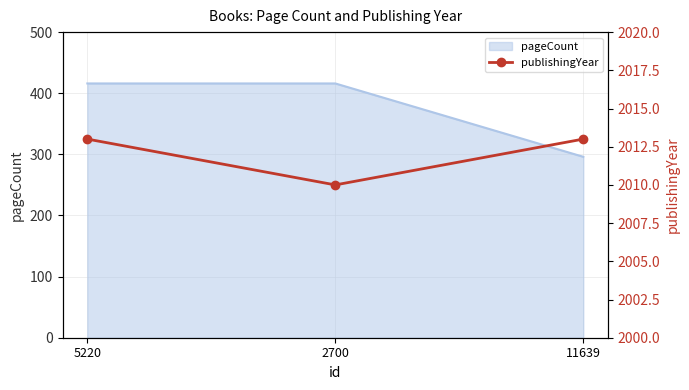

True or false: the data shows 3482 at 2700.

False